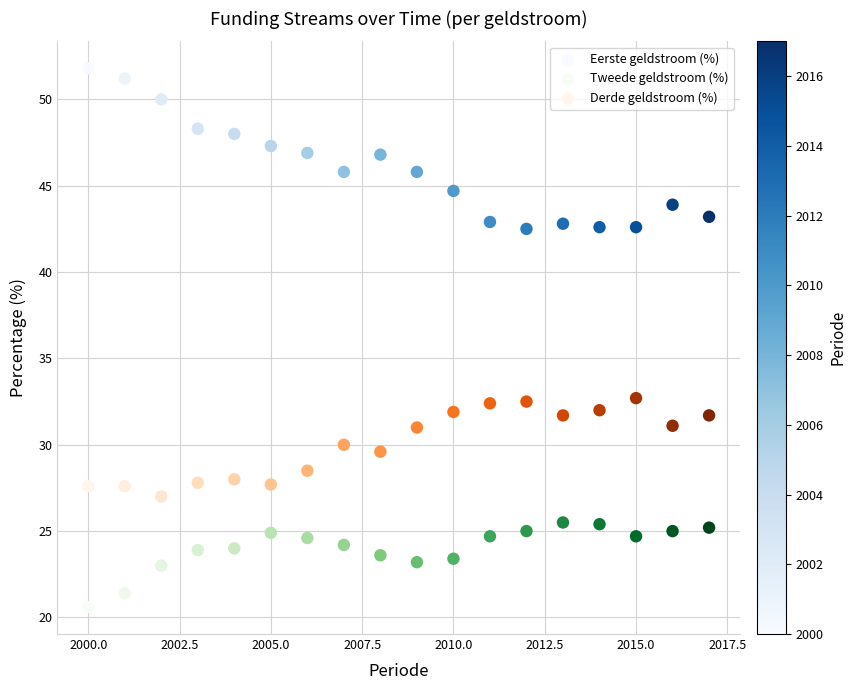

Which series contains the lowest Y value?

Tweede geldstroom (%)